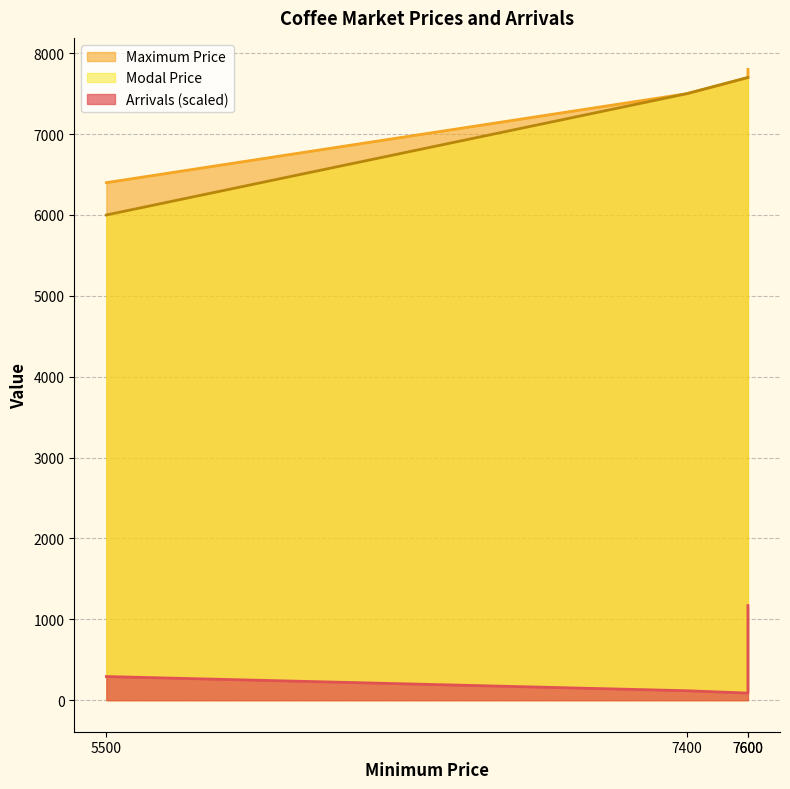

Which series has the widest spread of values?

Modal Price